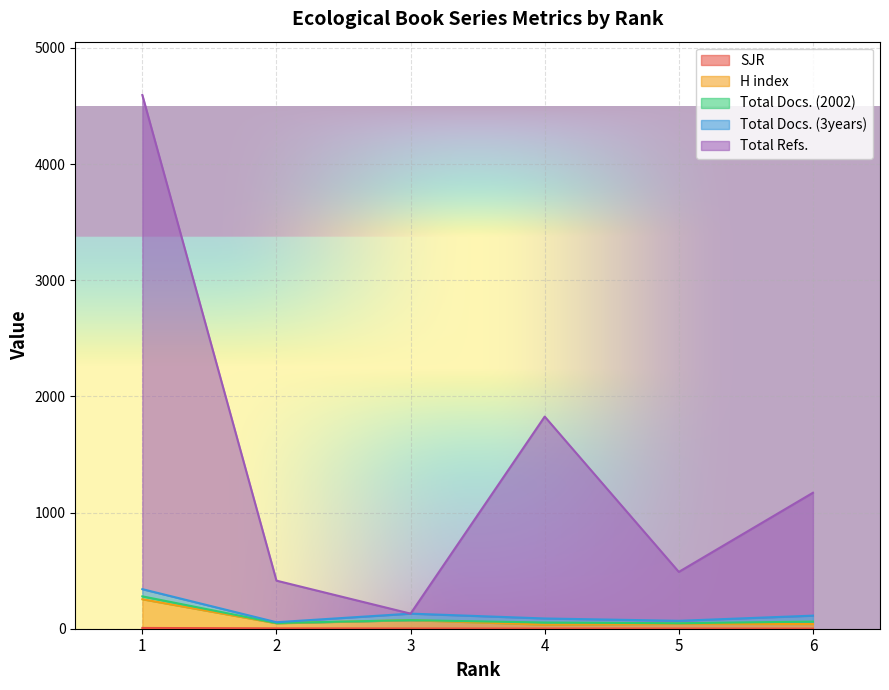

Where is the first local minimum for Total Refs.?

3